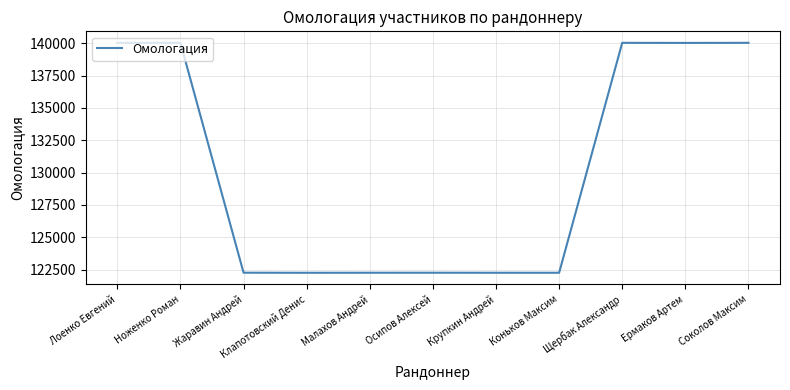

True or false: the data shows 51248 at Осипов Алексей.

False